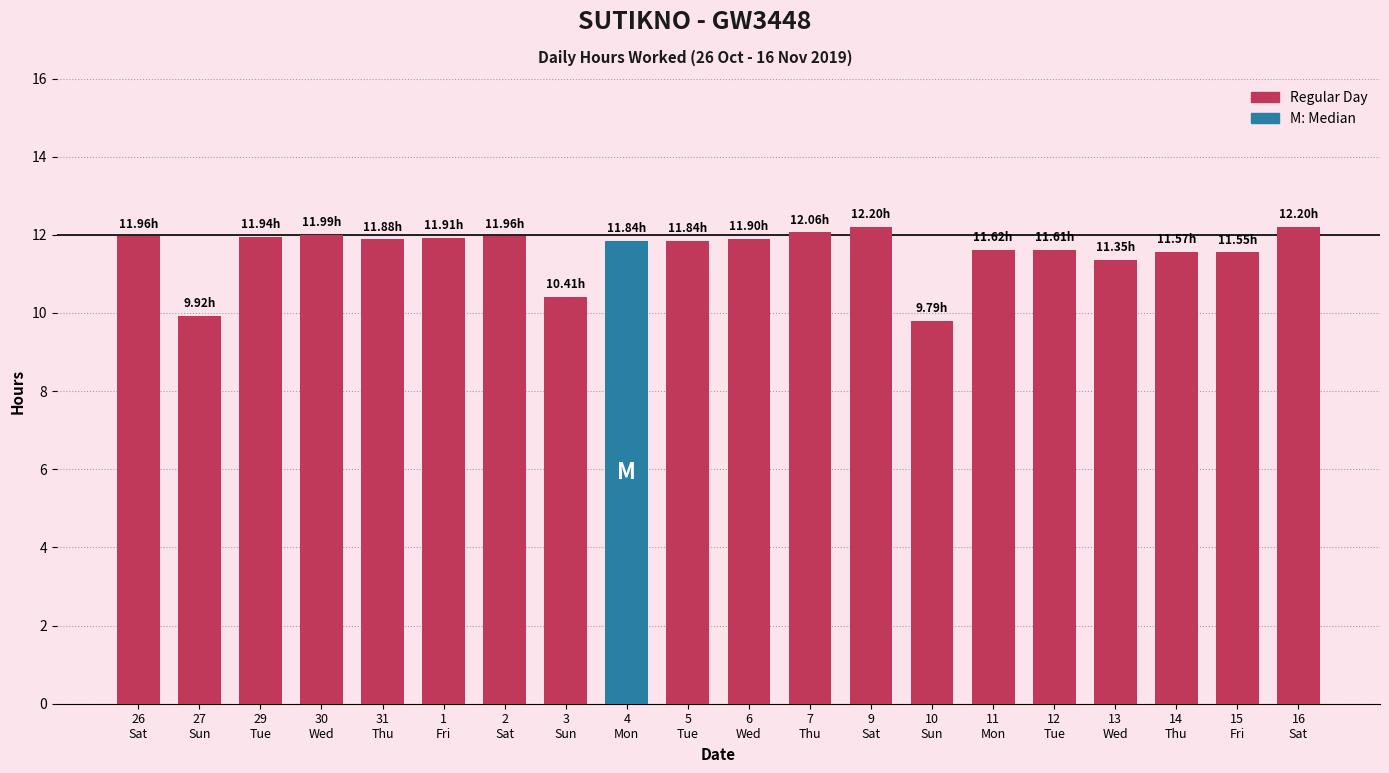

Does the chart contain any negative values?

No